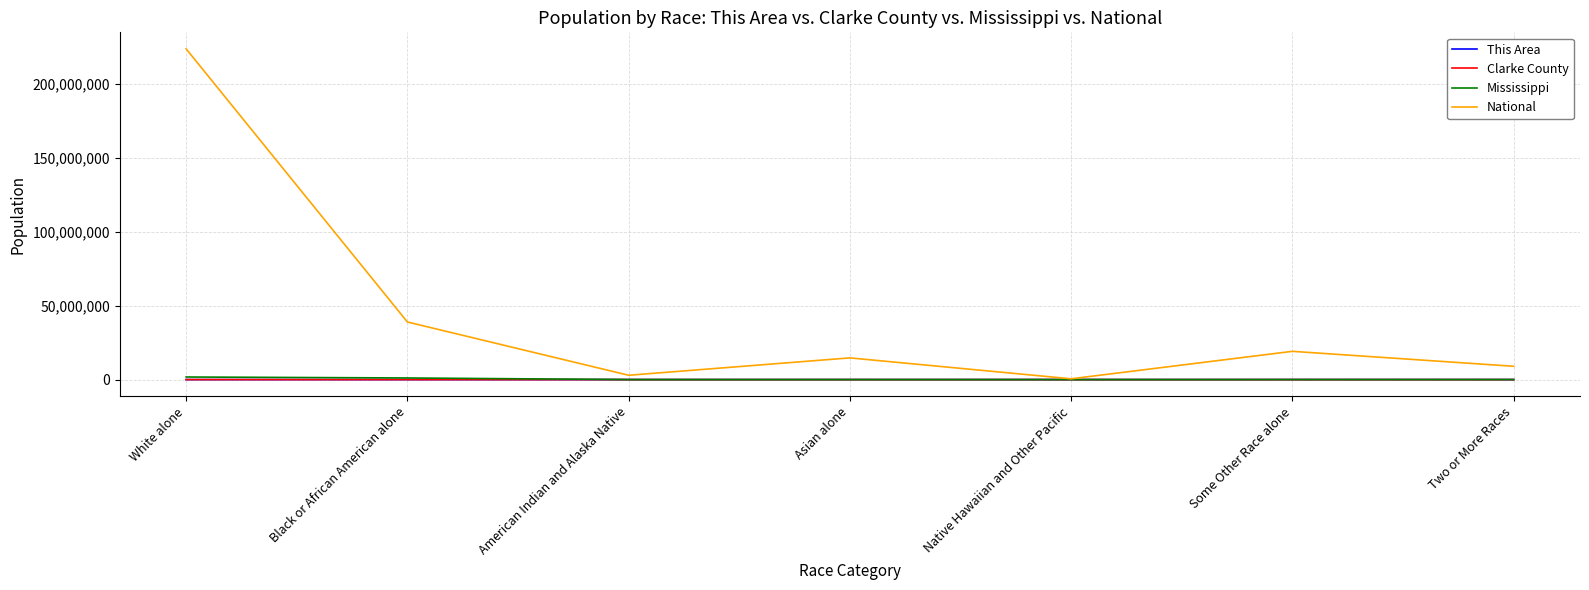

Which series has the widest spread of values?

National